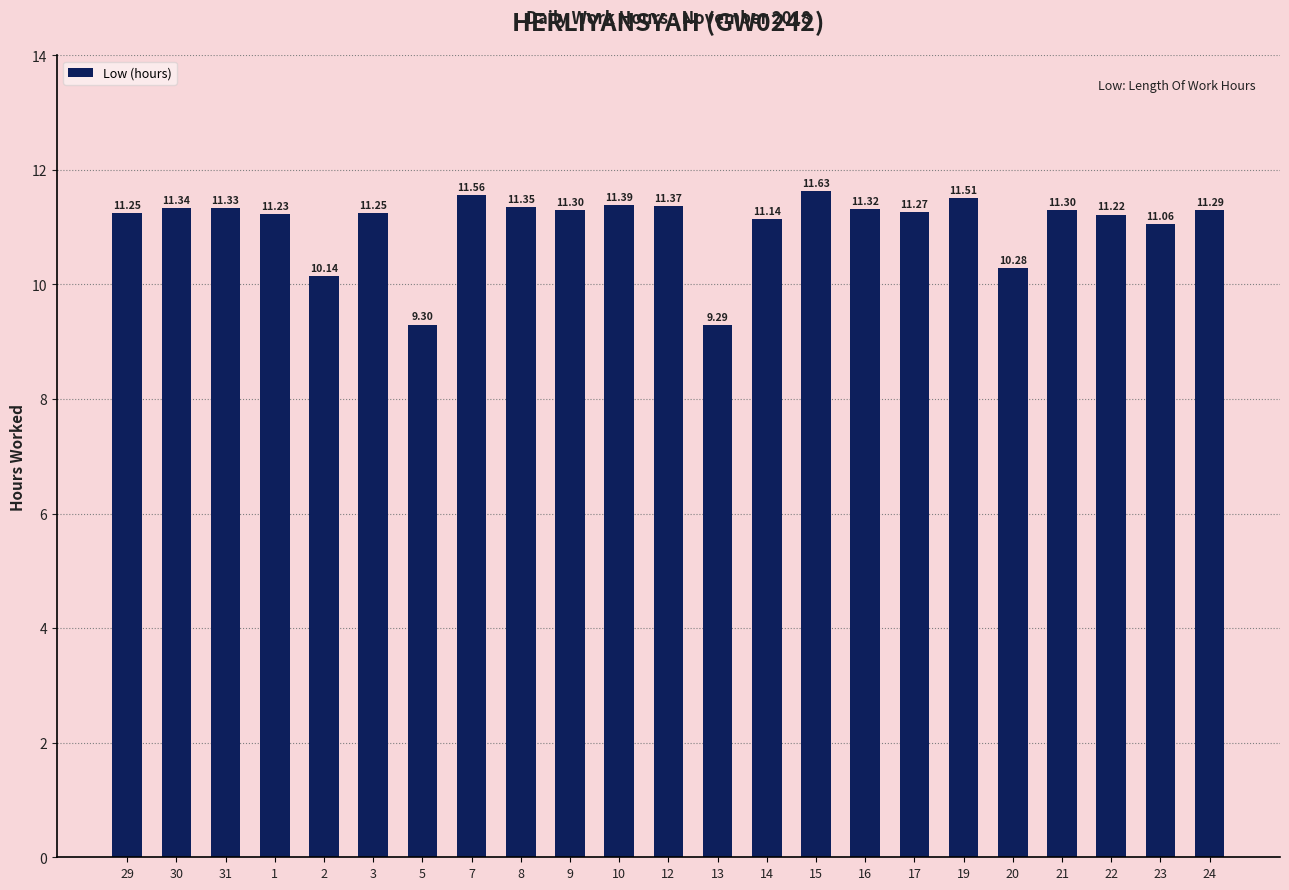

Which label corresponds to the smallest value in the chart?

13